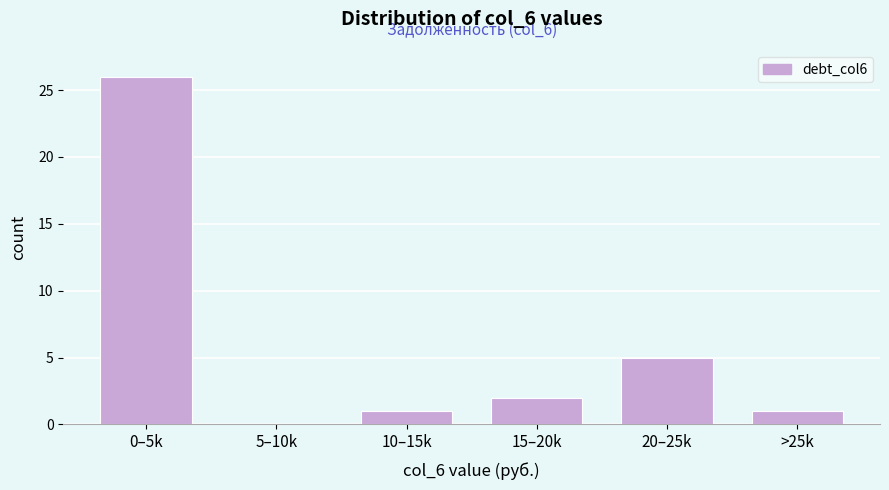

Reading right to left, extract all data points from this chart.

>25k=1	20–25k=5	15–20k=2	10–15k=1	5–10k=0	0–5k=26